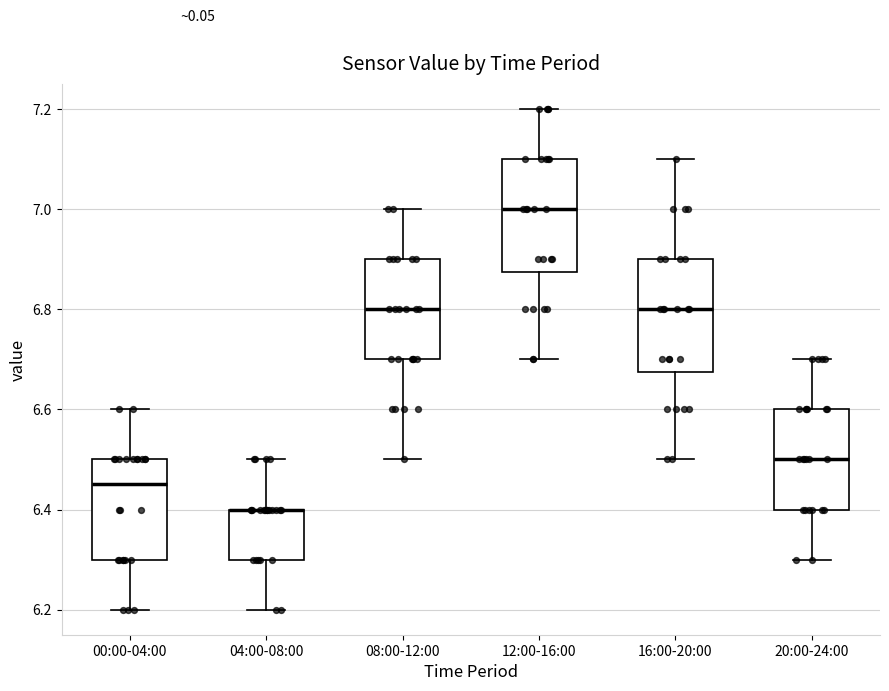

Reading left to right, transcribe this box plot: for each box, give where its median line is, the range the box spans, and where its two whiskers end, as read against the y-axis. The values are not printed on the chart, so give them approximately, as read against the axis.

00:00-04:00: median 6.46, box 6.30 to 6.50, whiskers 6.20 to 6.60
04:00-08:00: median 6.40 (drawn on the box's upper edge), box 6.30 to 6.40, whiskers 6.20 to 6.50
08:00-12:00: median 6.80, box 6.70 to 6.90, whiskers 6.50 to 7.00
12:00-16:00: median 7.00, box 6.88 to 7.10, whiskers 6.70 to 7.20
16:00-20:00: median 6.80, box 6.68 to 6.90, whiskers 6.50 to 7.10
20:00-24:00: median 6.50, box 6.40 to 6.60, whiskers 6.30 to 6.70